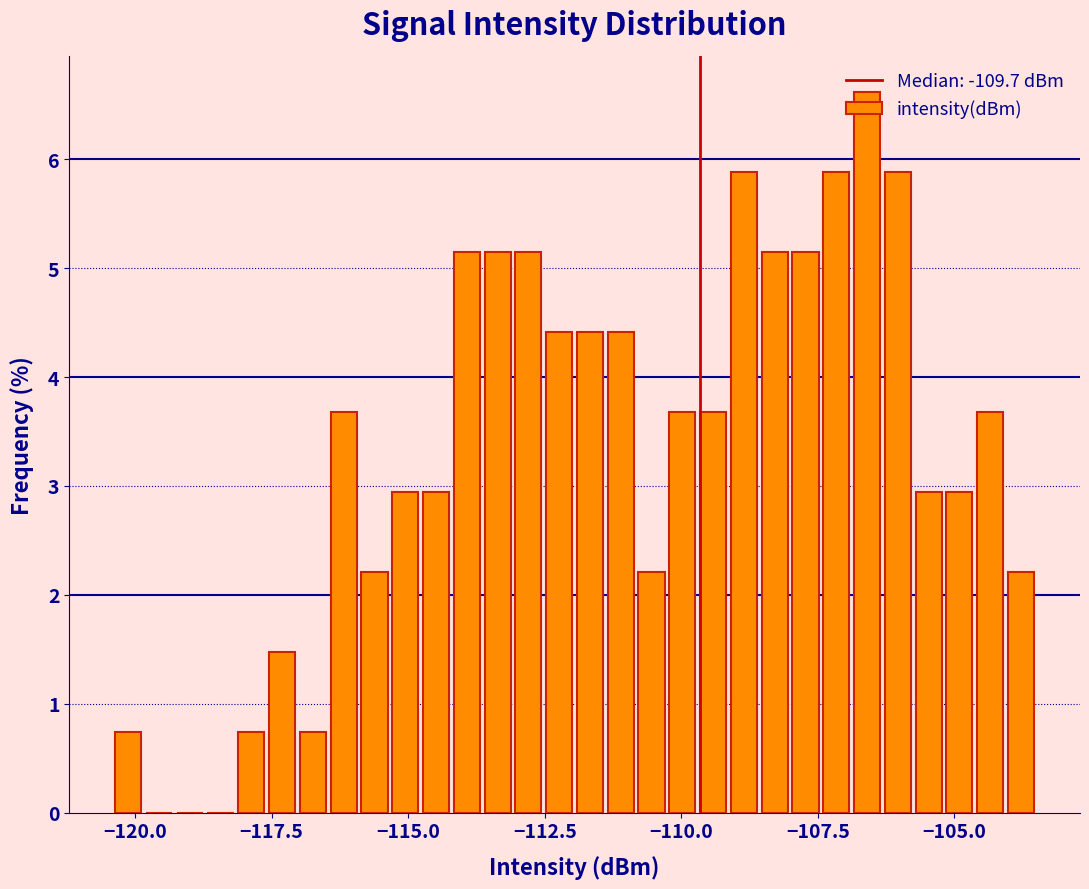

Read against the x-axis, roughly where is the centre of the tallest bar?

-106.5